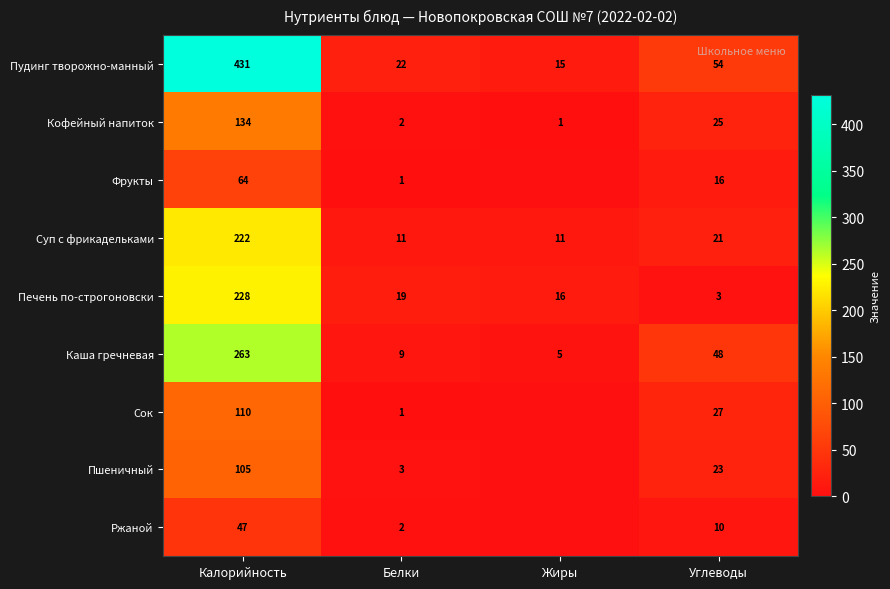

What is the highest value of the Суп с фрикадельками series?

222